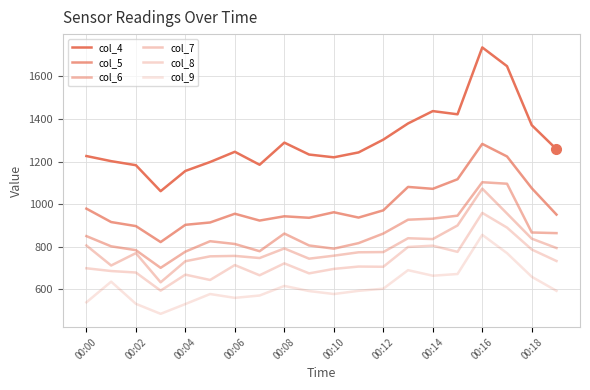

Does the chart have visible grid lines?

Yes